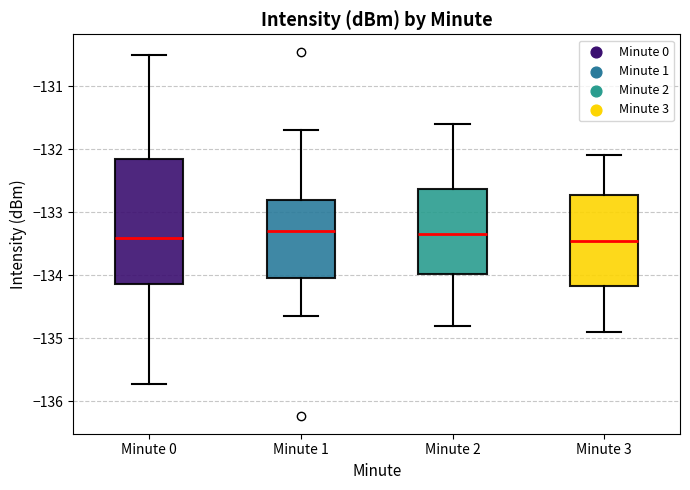

Reading left to right, read every box against the y-axis: the position of its median line, the range the box covers, and the ends of its whiskers. The values are not printed on the chart, so give them approximately, as read against the axis.

Minute 0: median -133.4, box -134.1 to -132.2, whiskers -135.7 to -130.5
Minute 1: median -133.3, box -134.0 to -132.8, whiskers -134.6 to -131.7
Minute 2: median -133.3, box -134.0 to -132.6, whiskers -134.8 to -131.6
Minute 3: median -133.4, box -134.2 to -132.7, whiskers -134.9 to -132.1